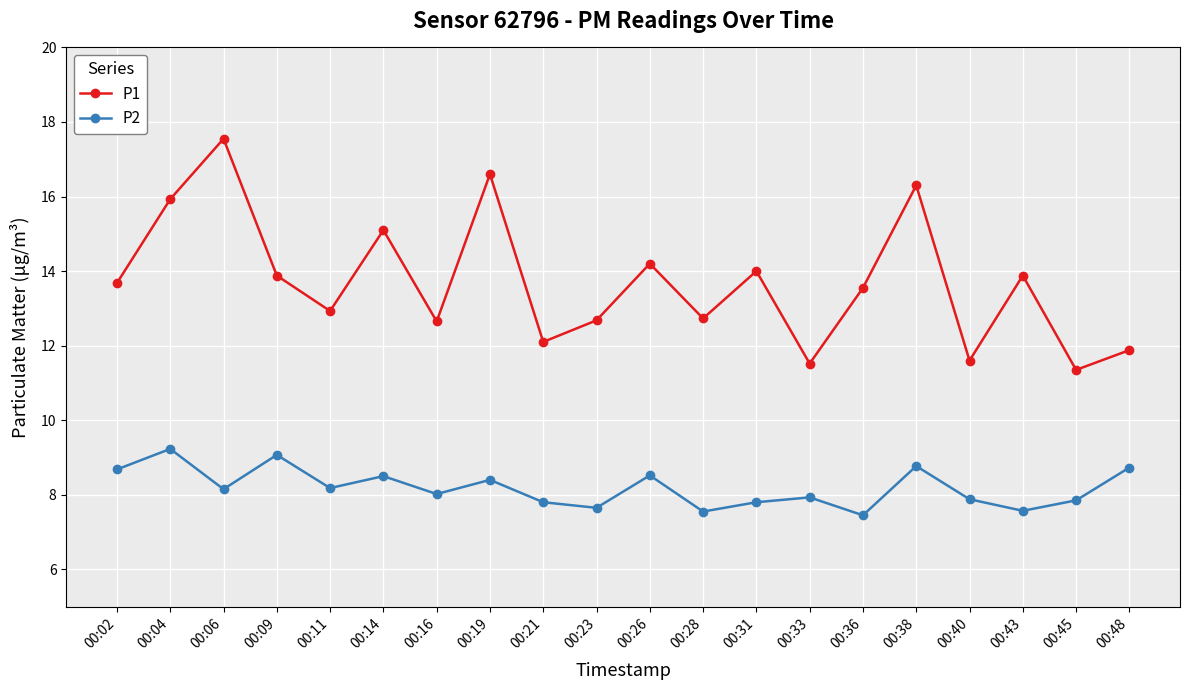

True or false: P1 has more than 0 interior local peaks.

True